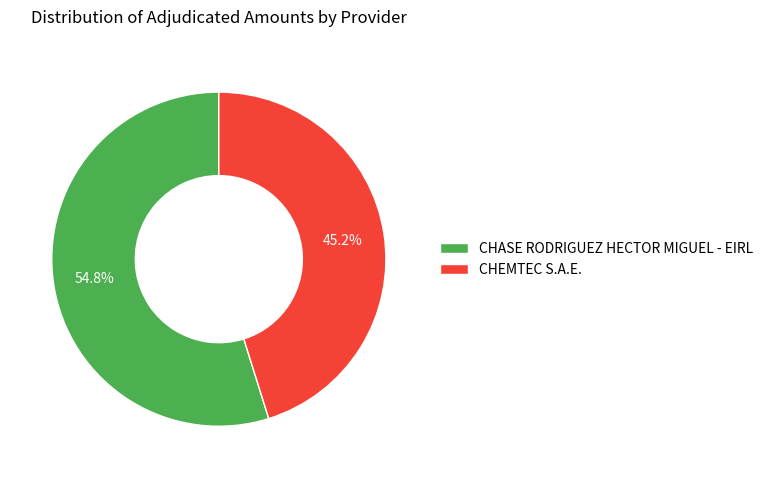

Between CHASE RODRIGUEZ HECTOR MIGUEL - EIRL and CHEMTEC S.A.E., which is larger?

CHASE RODRIGUEZ HECTOR MIGUEL - EIRL